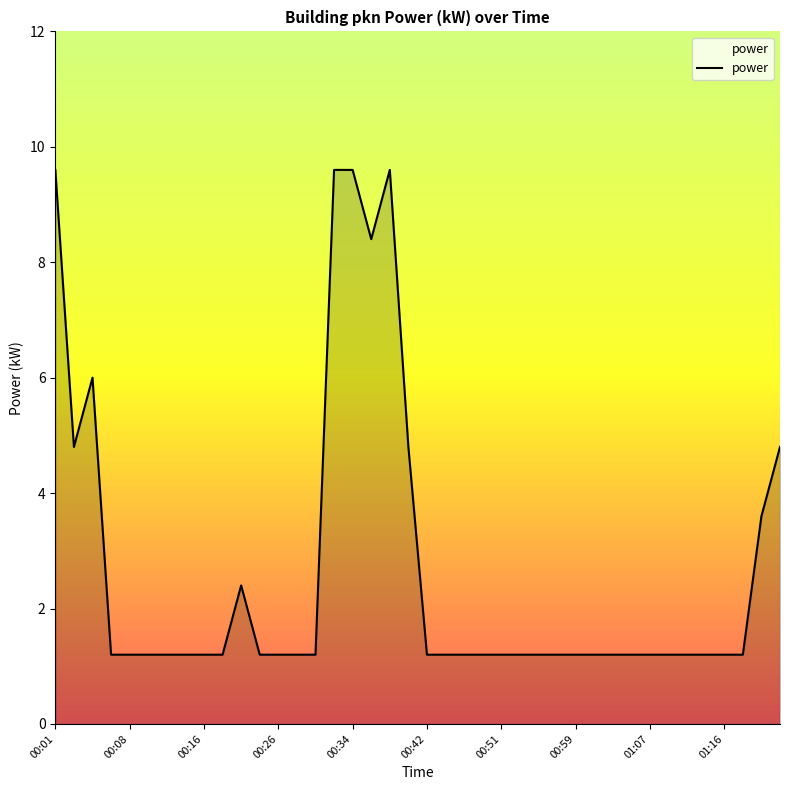

What is the difference between the maximum and minimum values?

8.4